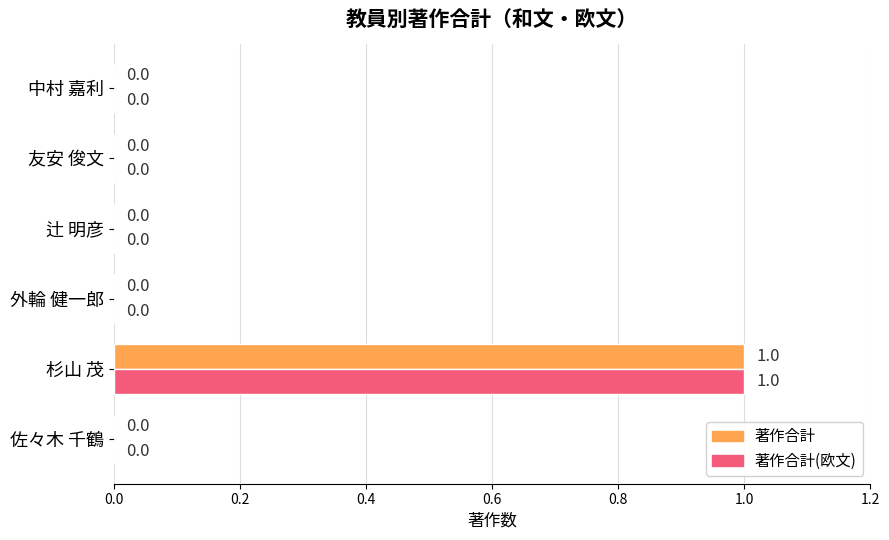

At which category is the sum across all series the highest?

杉山 茂